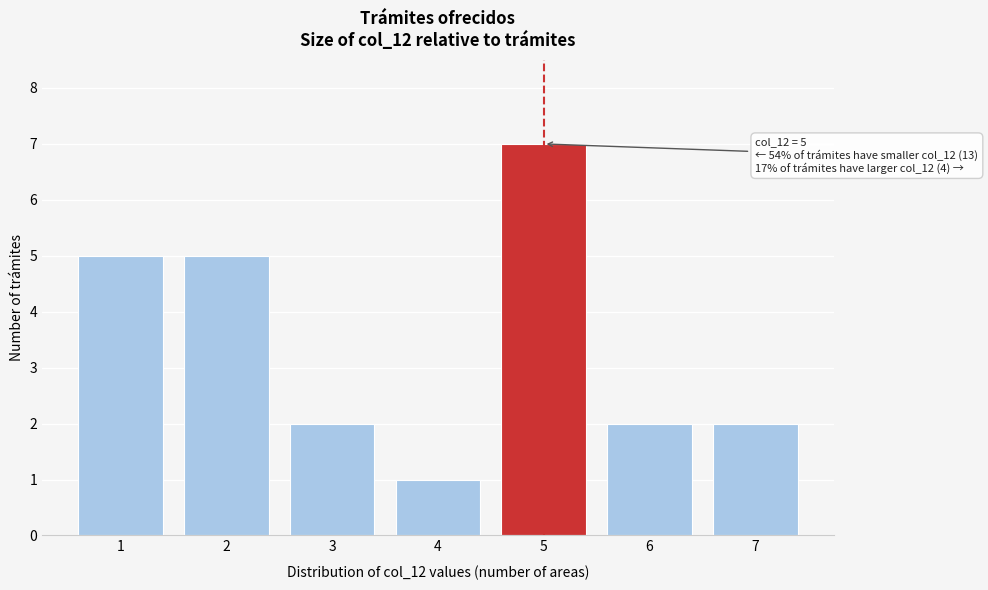

Reading left to right, list all the values displayed in this chart.

5	5	2	1	7	2	2